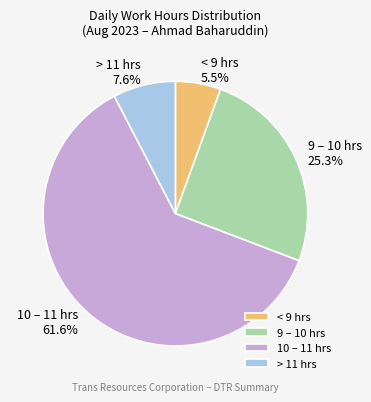

Approximately how many times larger is the value at > 11 hrs compared to 9 – 10 hrs?

0.3